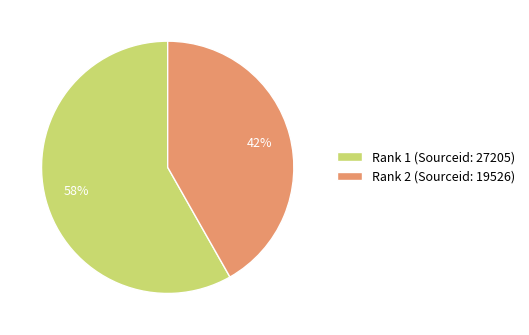

What percentage is the Rank 1 (Sourceid: 27205) slice, to the nearest percent?

58%